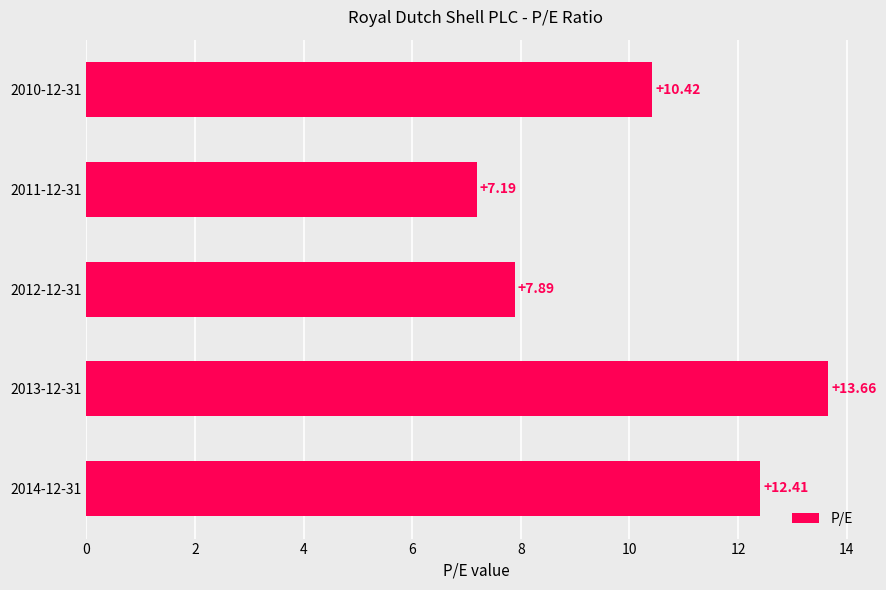

List the labels in order of value, largest first.

2013-12-31, 2014-12-31, 2010-12-31, 2012-12-31, 2011-12-31